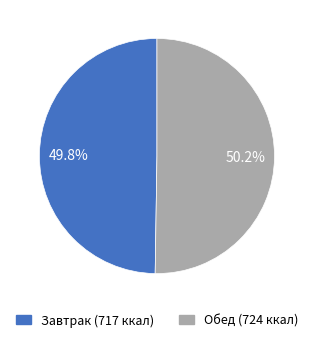

Is there any slice that represents more than half of the pie?

Yes